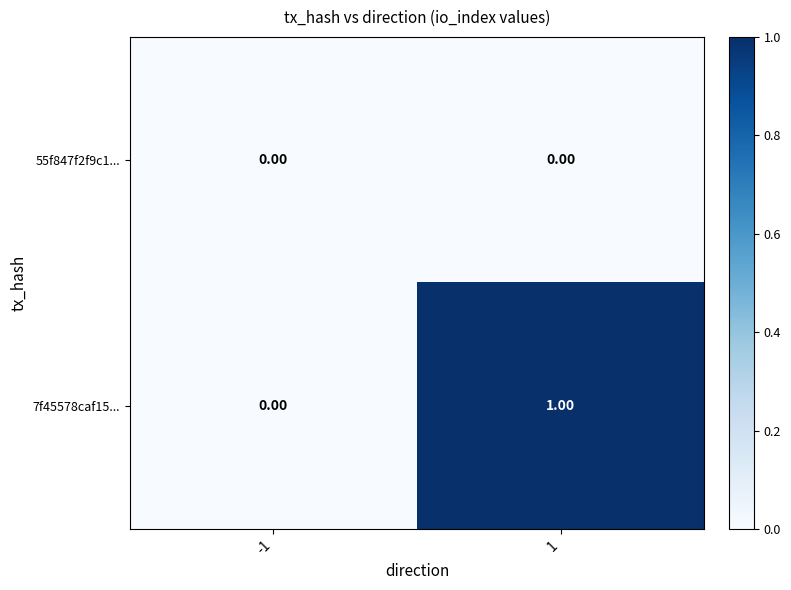

What is the total value across all series at 1?

1